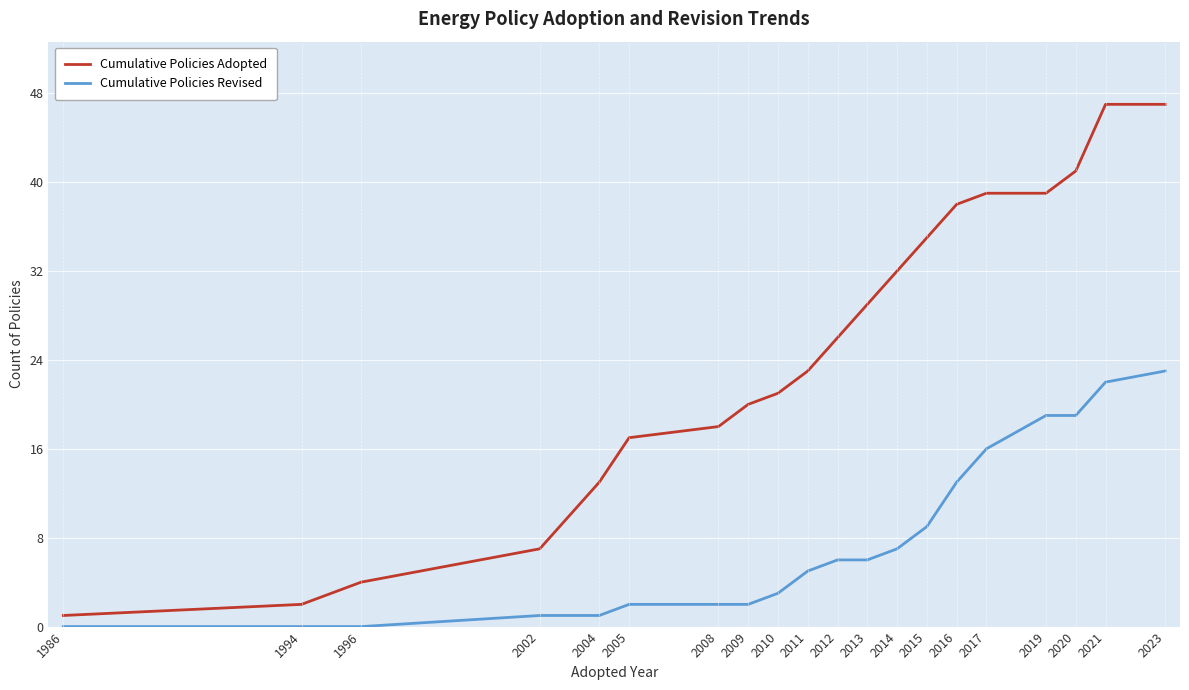

Reading right to left, list all the values displayed in this chart.

Cumulative Policies Adopted: 2023=47	2021=47	2020=41	2019=39	2017=39	2016=38	2015=35	2014=32	2013=29	2012=26	2011=23	2010=21	2009=20	2008=18	2005=17	2004=13	2002=7	1996=4	1994=2	1986=1
Cumulative Policies Revised: 2023=23	2021=22	2020=19	2019=19	2017=16	2016=13	2015=9	2014=7	2013=6	2012=6	2011=5	2010=3	2009=2	2008=2	2005=2	2004=1	2002=1	1996=0	1994=0	1986=0